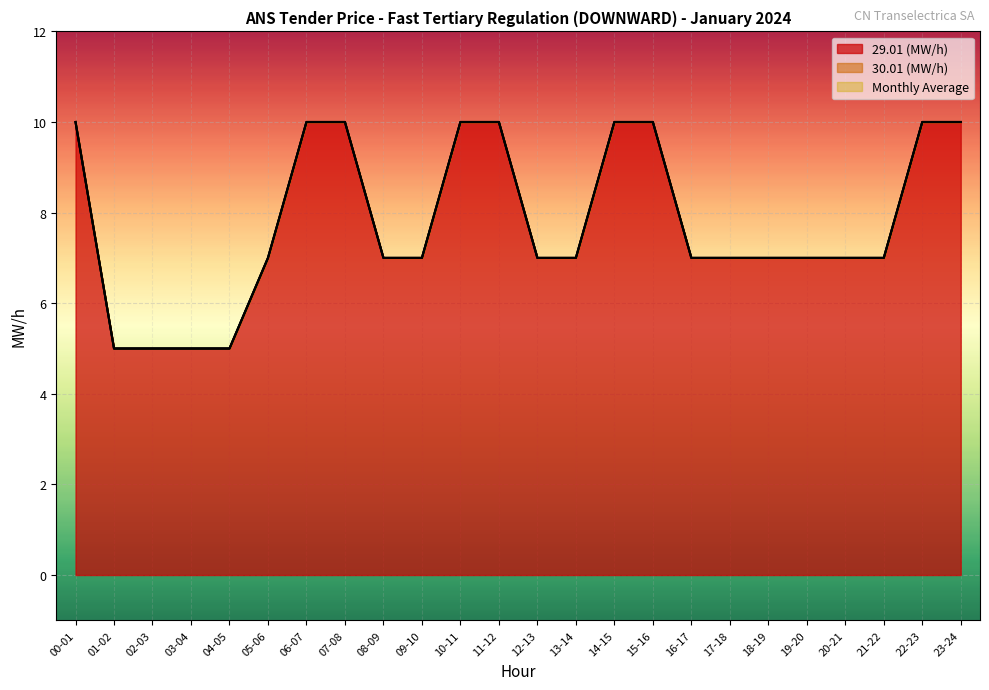

What are all the series names shown in the legend?

29.01 (MW/h), 30.01 (MW/h), Monthly Average